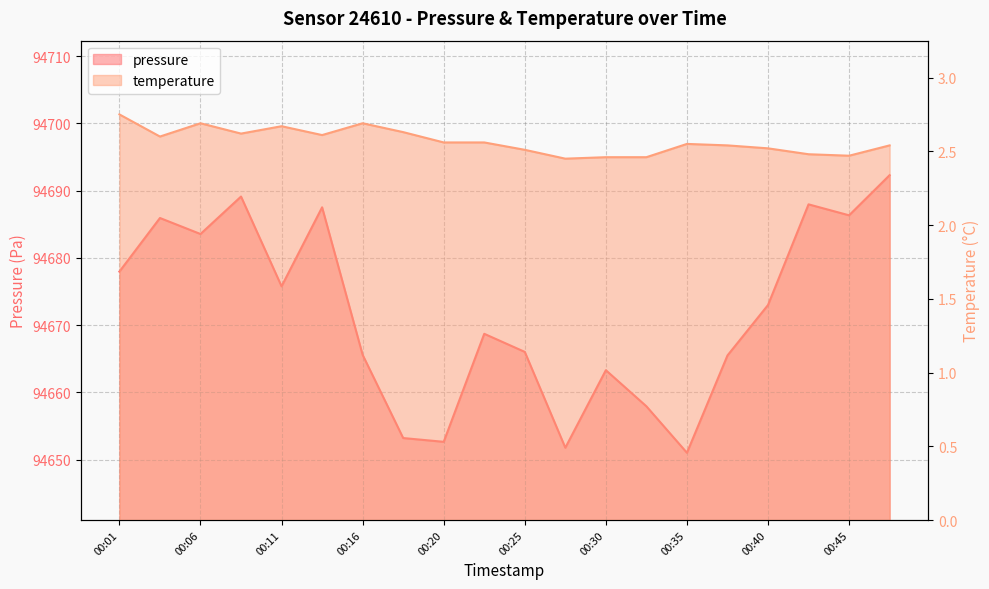

Which category has the lowest value across all series?

00:28